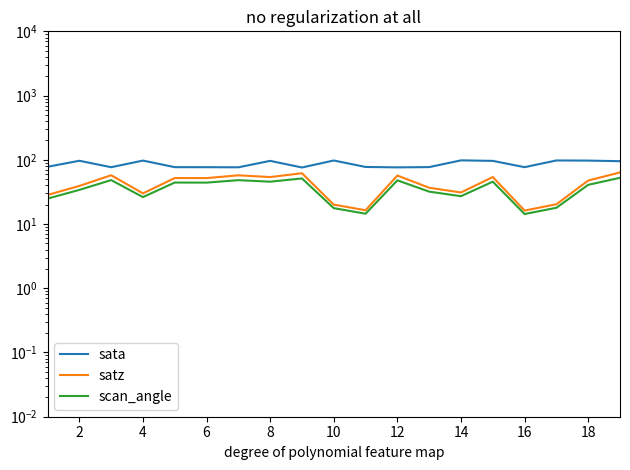

True or false: sata and satz intersect in this chart.

False